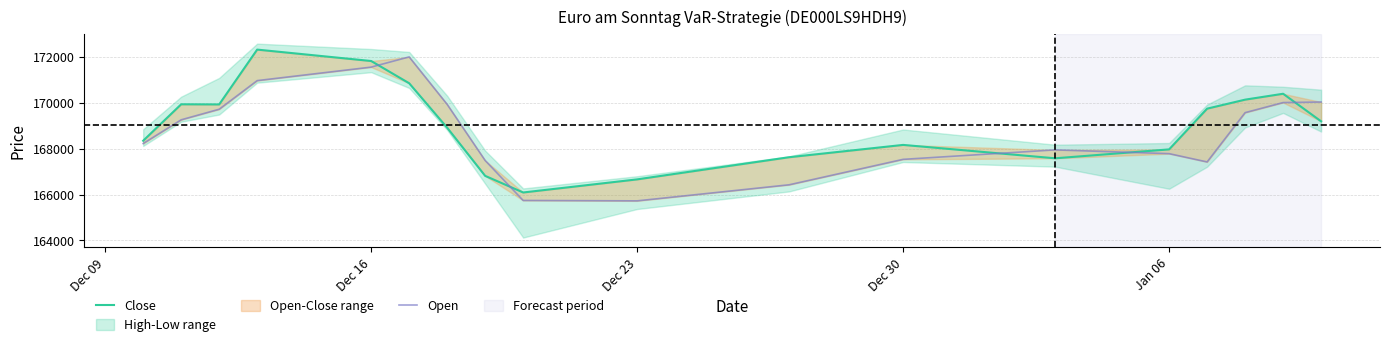

At which category does Open reach its first local valley?

Dec 23